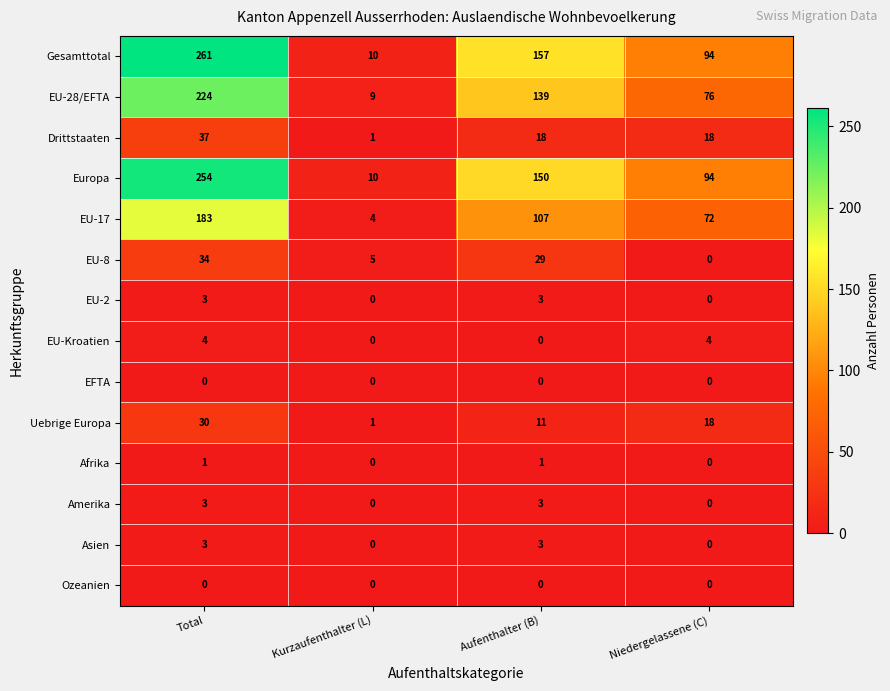

Which series has the largest range (max minus min)?

Gesamttotal